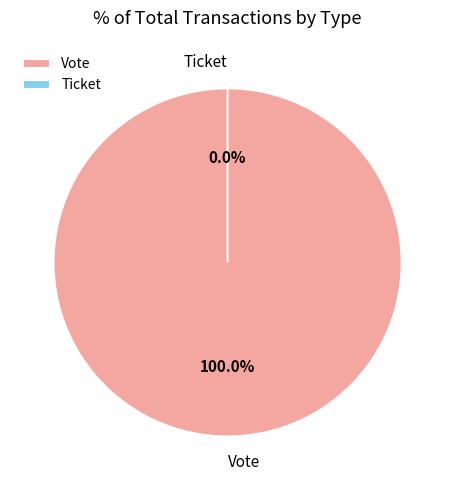

Rank the categories by value from lowest to highest.

Ticket, Vote